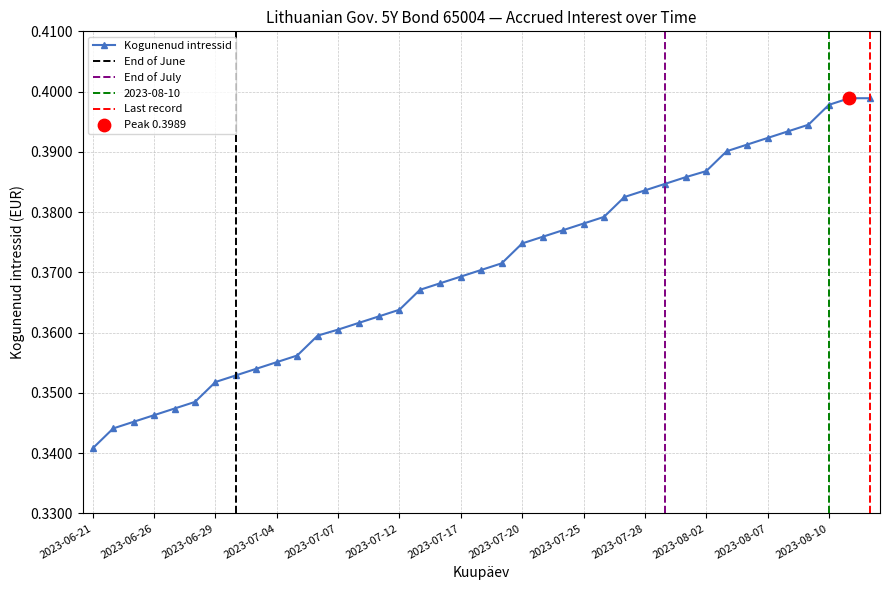

Which has a higher value, 2023-08-03 or 2023-08-07?

2023-08-07